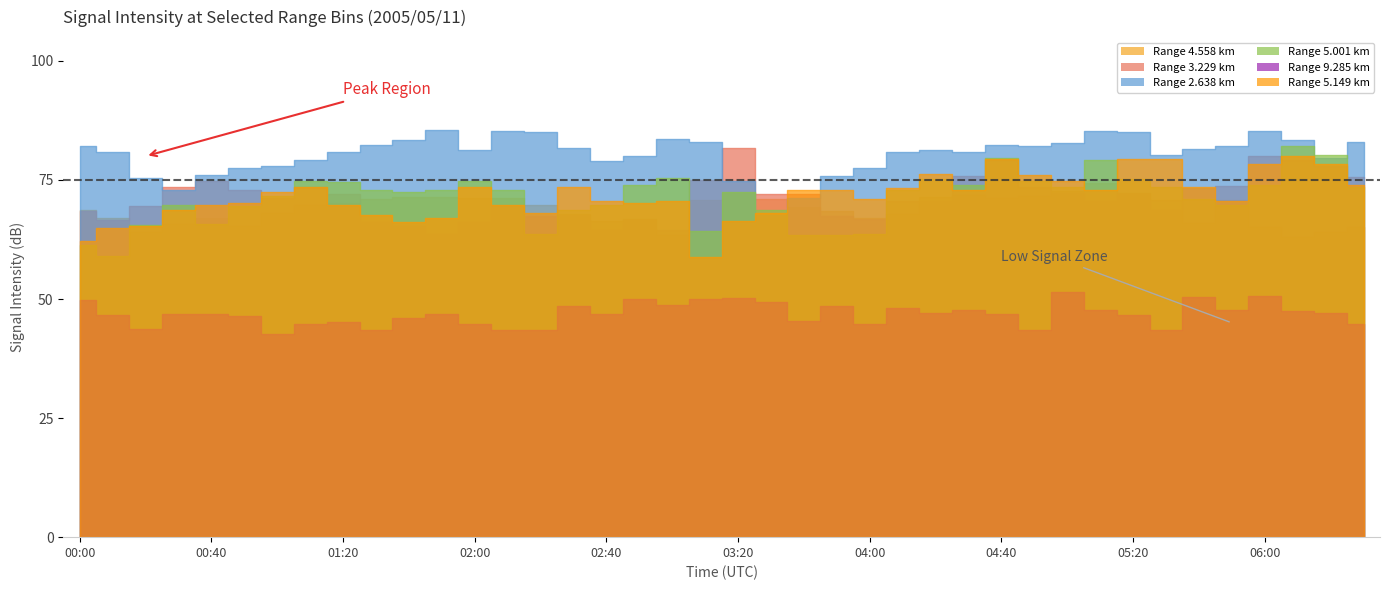

How many lines are shown in the chart?

6